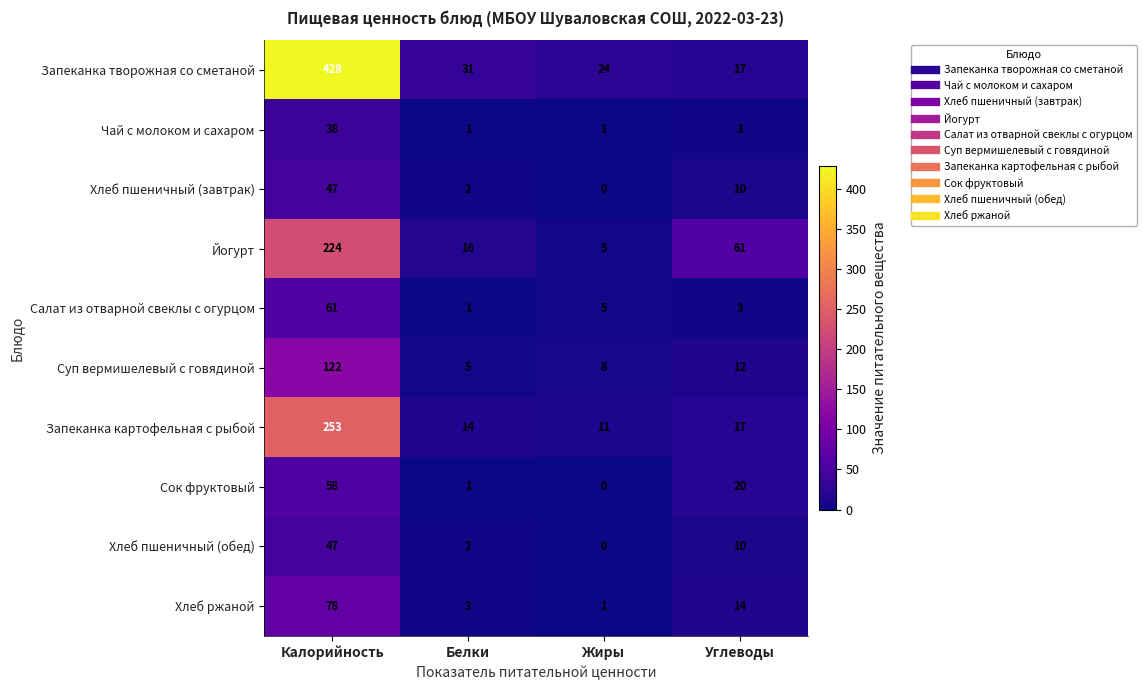

What is the difference between the maximum and minimum values in the Чай с молоком и сахаром series?

37